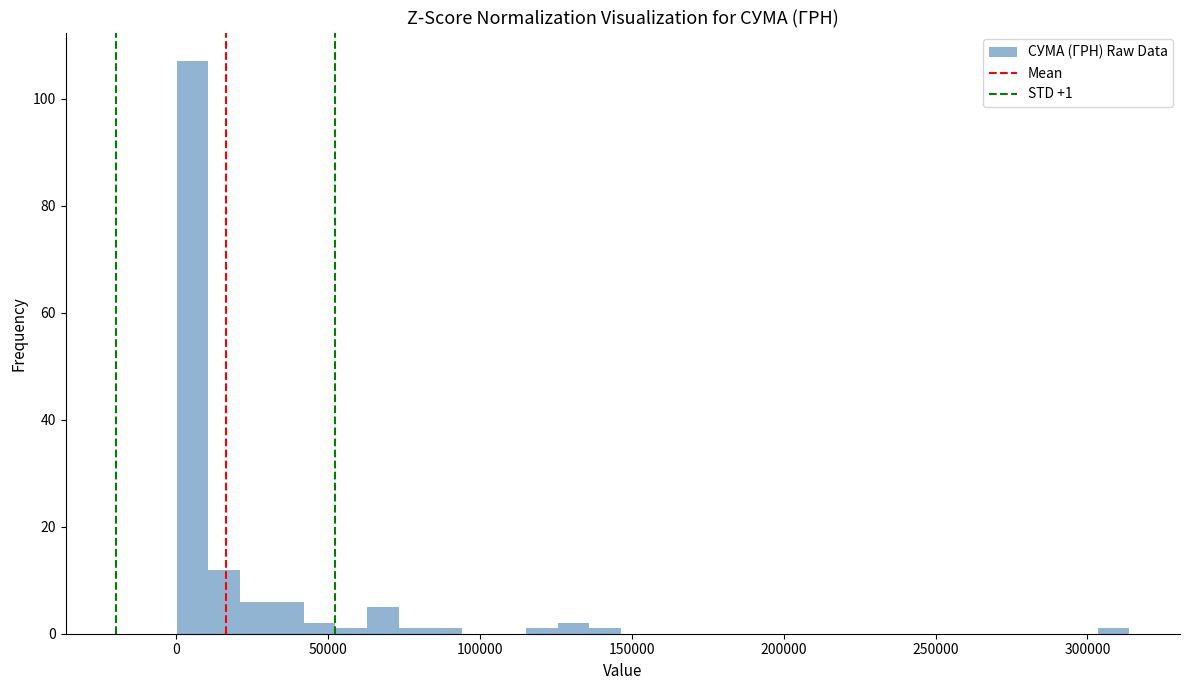

Around what value on the x-axis is the tallest bar? Give the approximate position of its centre, as read against the axis.

5000